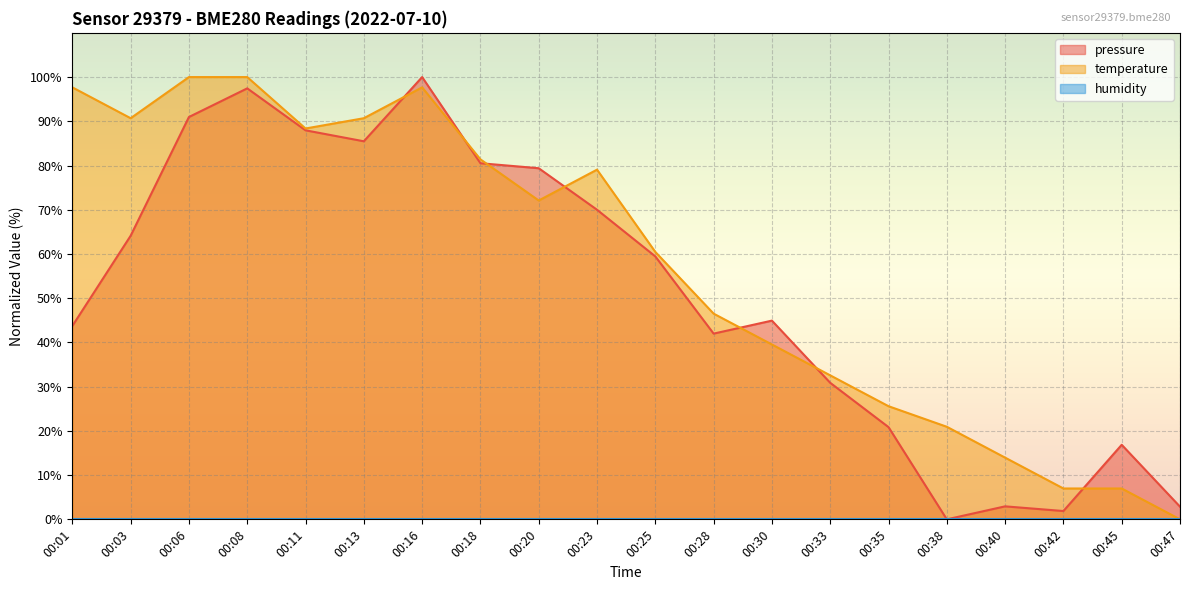

At which category does temperature reach its first local valley?

00:03